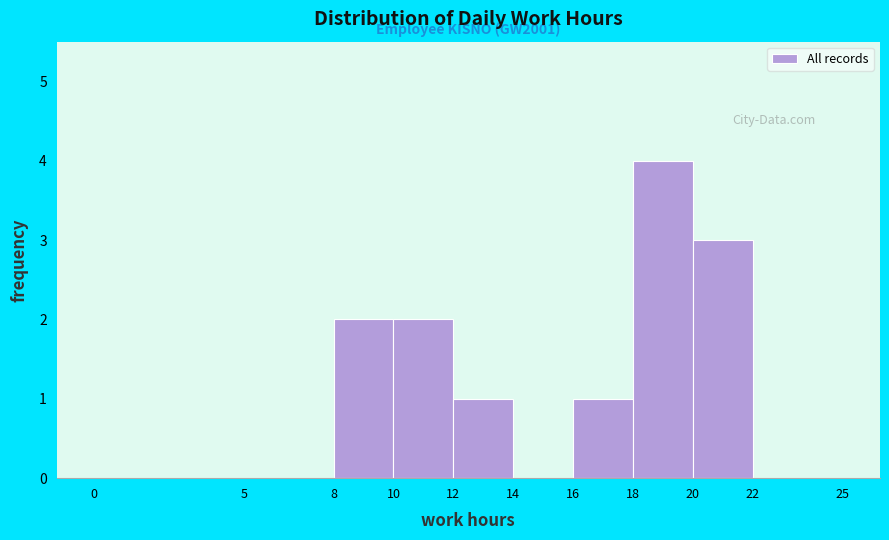

Over which range of the x-axis is the bar tallest?

18 to 20